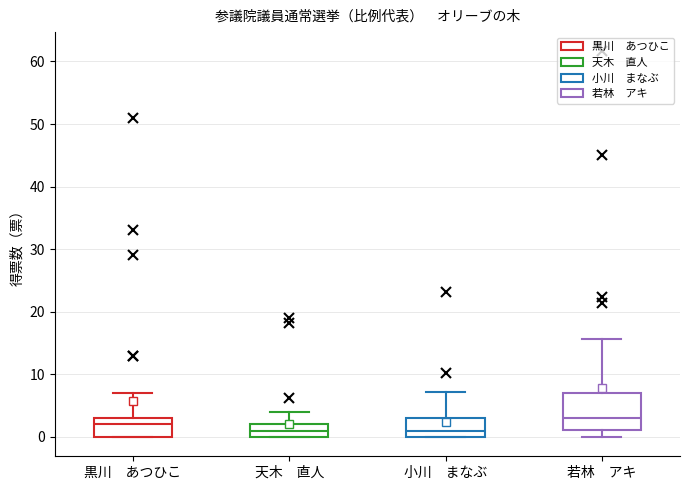

Reading left to right, transcribe this box plot: for each box, give where its median line is, the range the box spans, and where its two whiskers end, as read against the y-axis. The values are not printed on the chart, so give them approximately, as read against the axis.

黒川 あつひこ: median 2, box 0 to 3, whiskers 0 to 7
天木 直人: median 1, box 0 to 2, whiskers 0 to 4
小川 まなぶ: median 1, box 0 to 3, whiskers 0 to 7
若林 アキ: median 3, box 1 to 7, whiskers 0 to 16